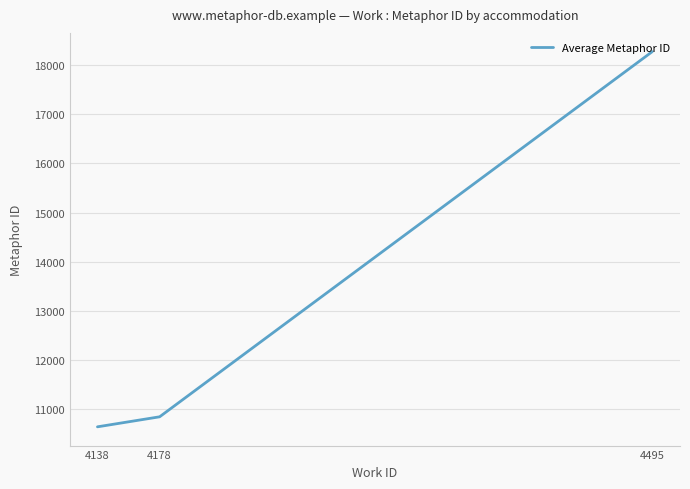

How many lines are shown in the chart?

1